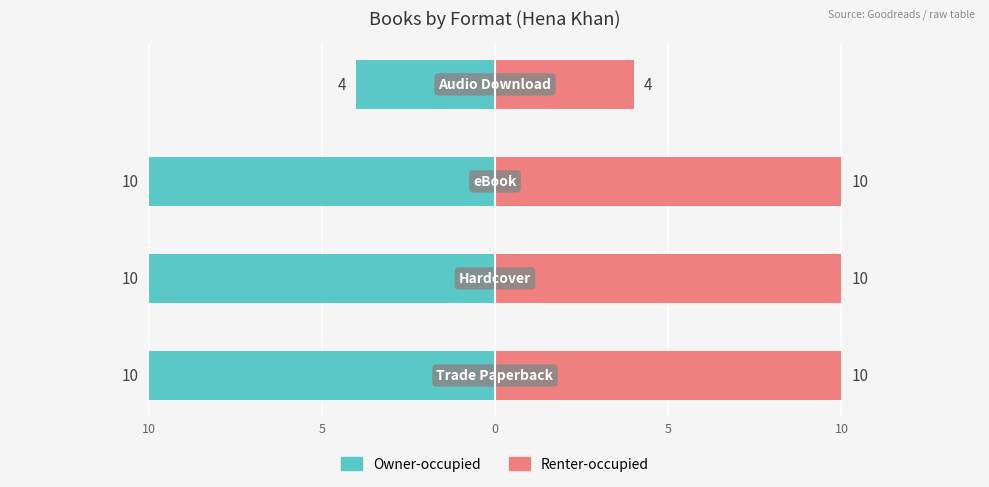

What is the value of the Renter-occupied bar at the 4th from the left?

10